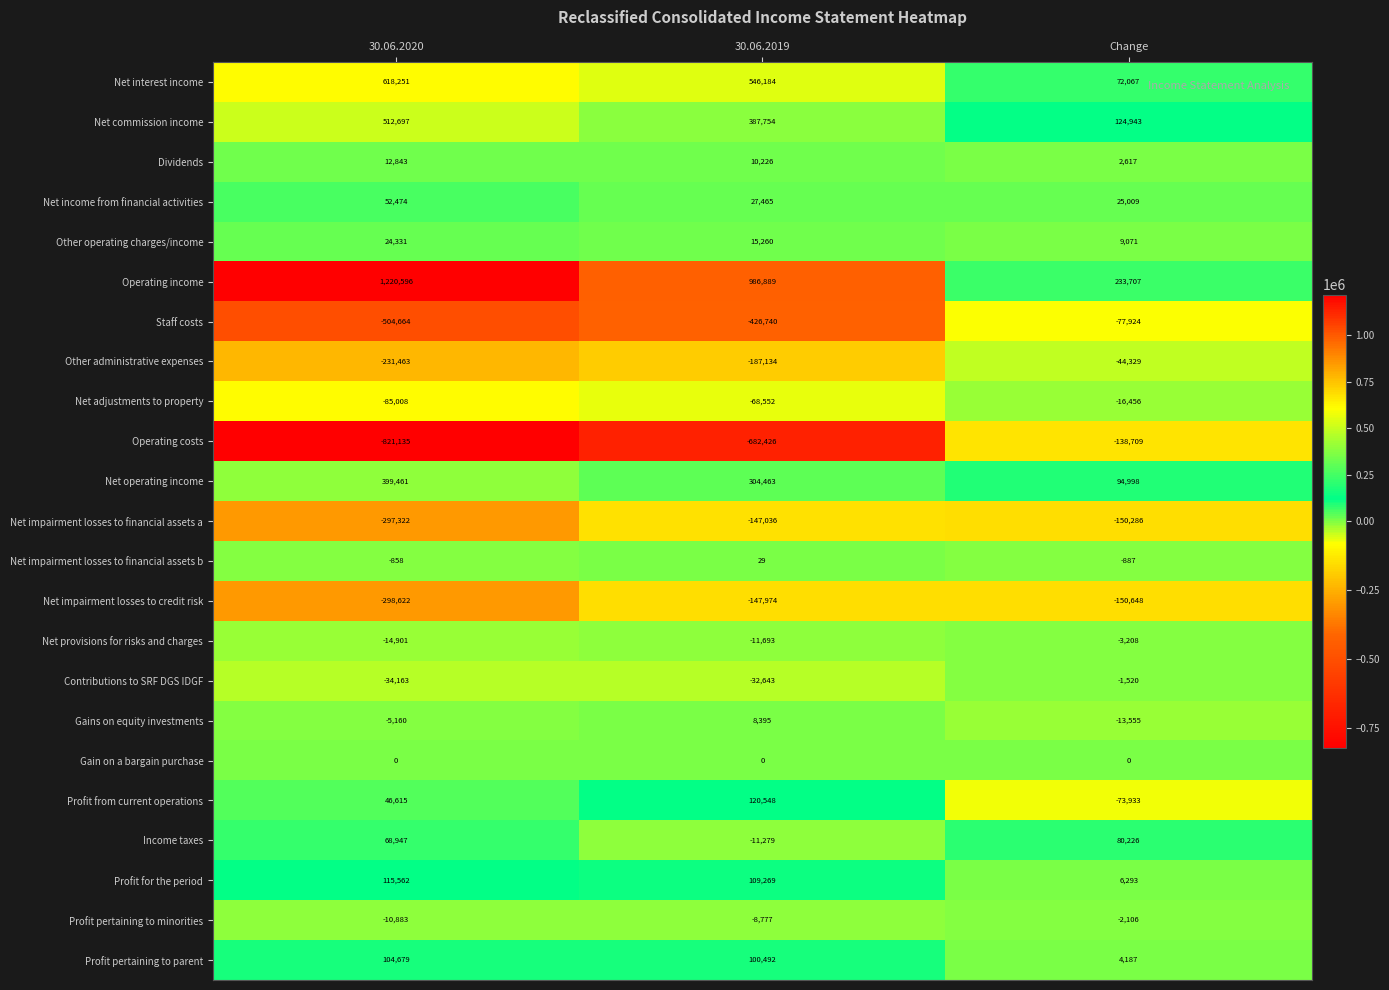

Where does the Other administrative expenses series first go above -187134?

Change